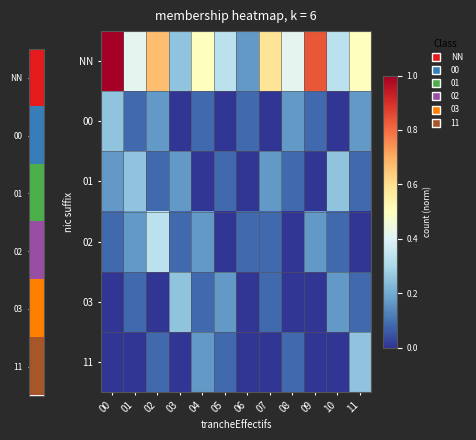

Reading right to left, extract all data points from this chart.

NN: 11=0.5	10=0.3	09=0.8	08=0.4	07=0.6	06=0.2	05=0.3	04=0.5	03=0.2	02=0.7	01=0.4	00=1.0
00: 11=0.2	10=0.0	09=0.1	08=0.2	07=0.0	06=0.1	05=0.0	04=0.1	03=0.0	02=0.2	01=0.1	00=0.2
01: 11=0.1	10=0.2	09=0.0	08=0.1	07=0.2	06=0.0	05=0.1	04=0.0	03=0.2	02=0.1	01=0.2	00=0.2
02: 11=0.0	10=0.1	09=0.2	08=0.0	07=0.1	06=0.1	05=0.0	04=0.2	03=0.1	02=0.3	01=0.2	00=0.1
03: 11=0.1	10=0.2	09=0.0	08=0.0	07=0.1	06=0.0	05=0.2	04=0.1	03=0.2	02=0.0	01=0.1	00=0.0
11: 11=0.2	10=0.0	09=0.0	08=0.1	07=0.0	06=0.0	05=0.1	04=0.2	03=0.0	02=0.1	01=0.0	00=0.0